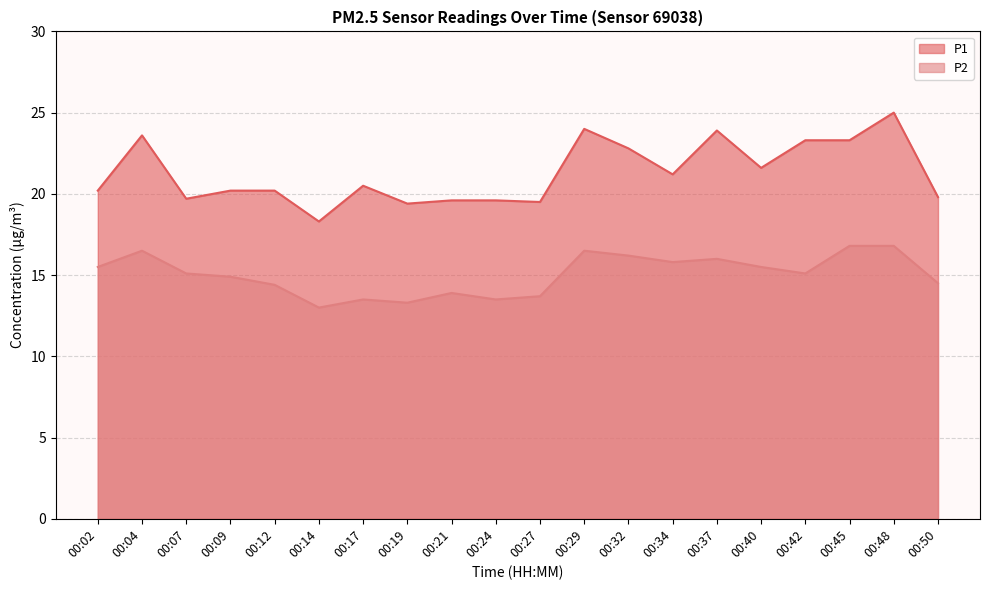

How many values in the P2 series exceed 15?

11